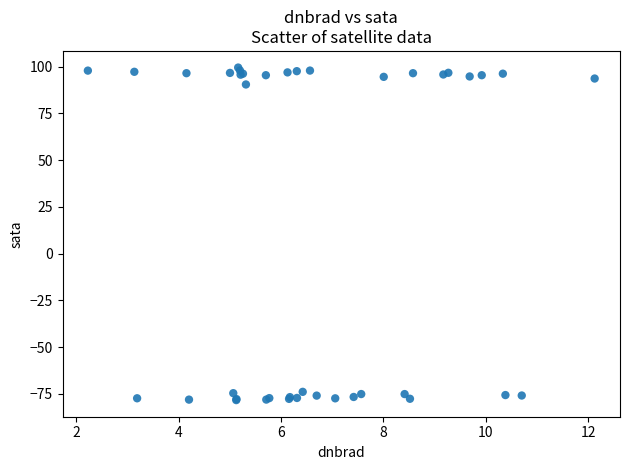

What Y value in the scatter plot is closest to 10?

90.4